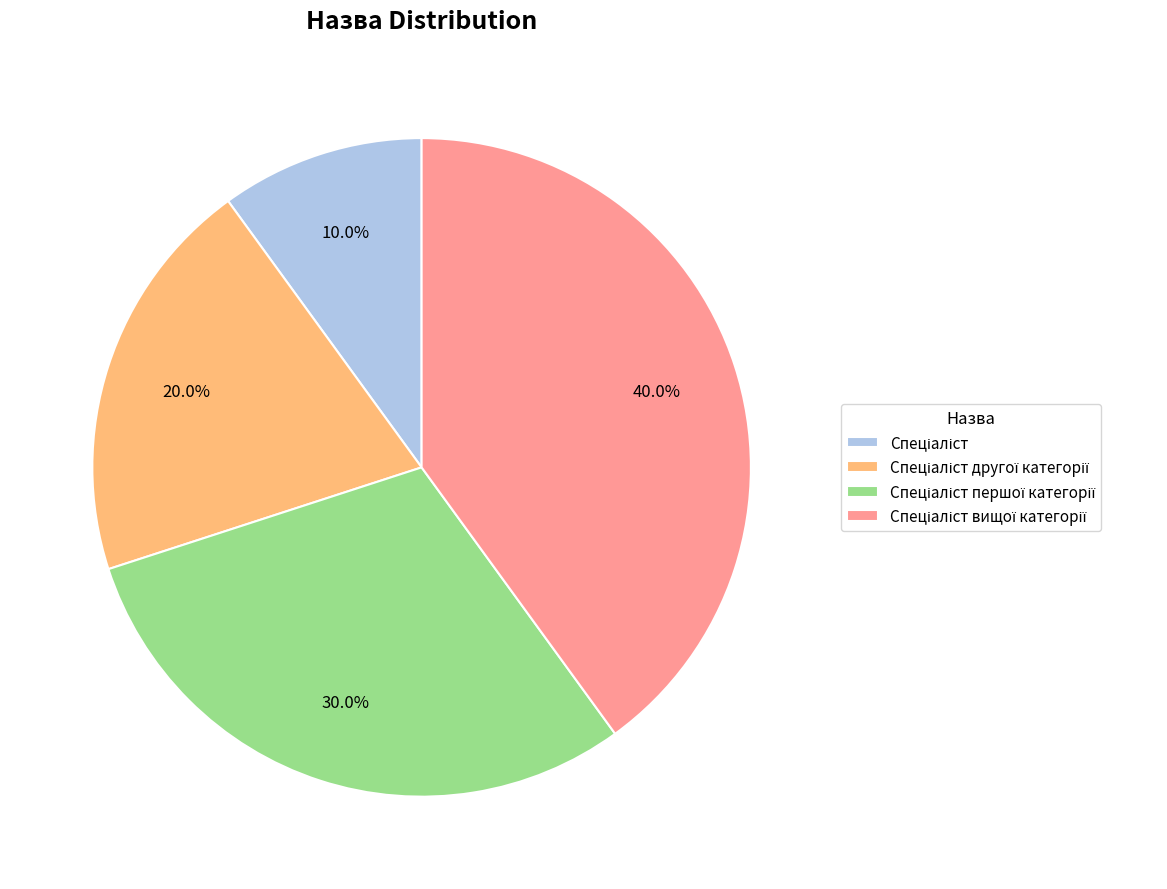

Does any single category account for the majority?

No